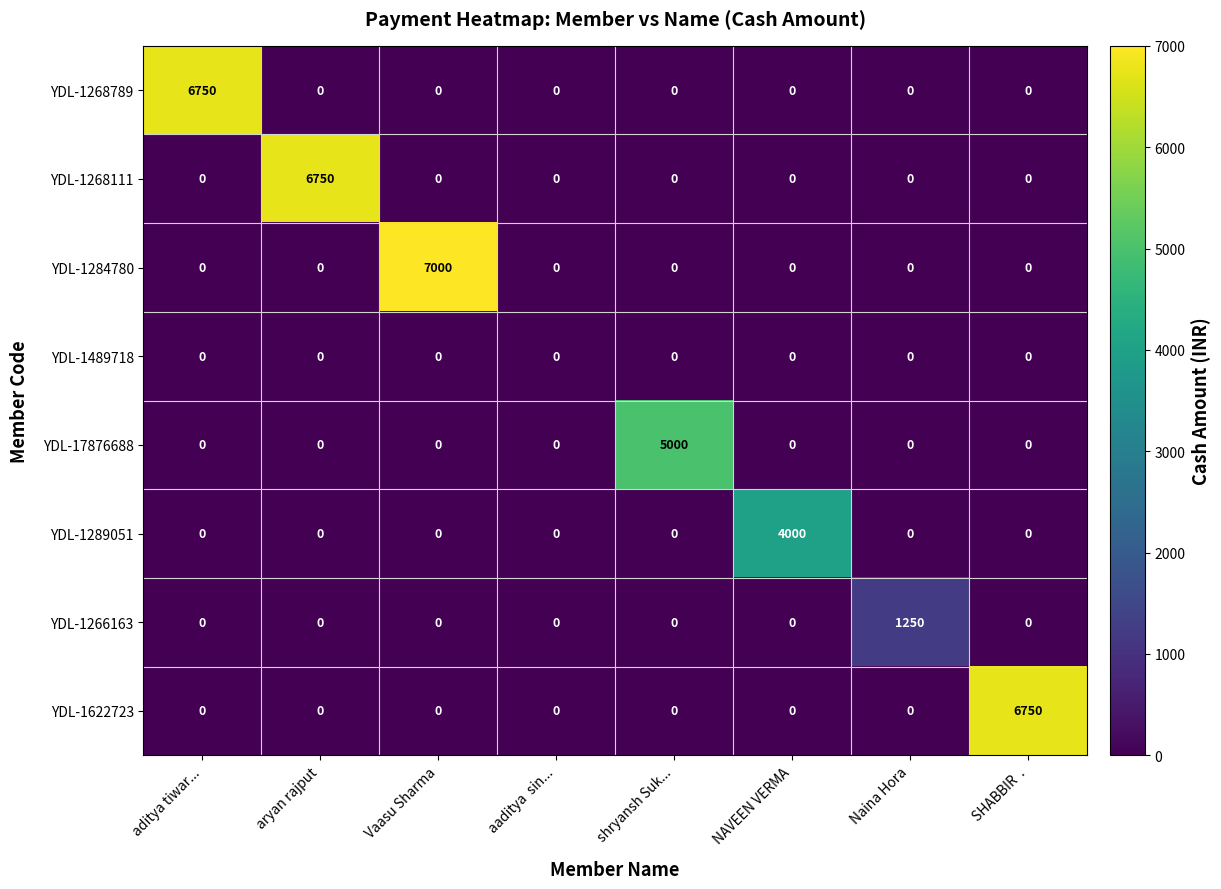

At which label does YDL-1266163 reach its peak?

Naina Hora